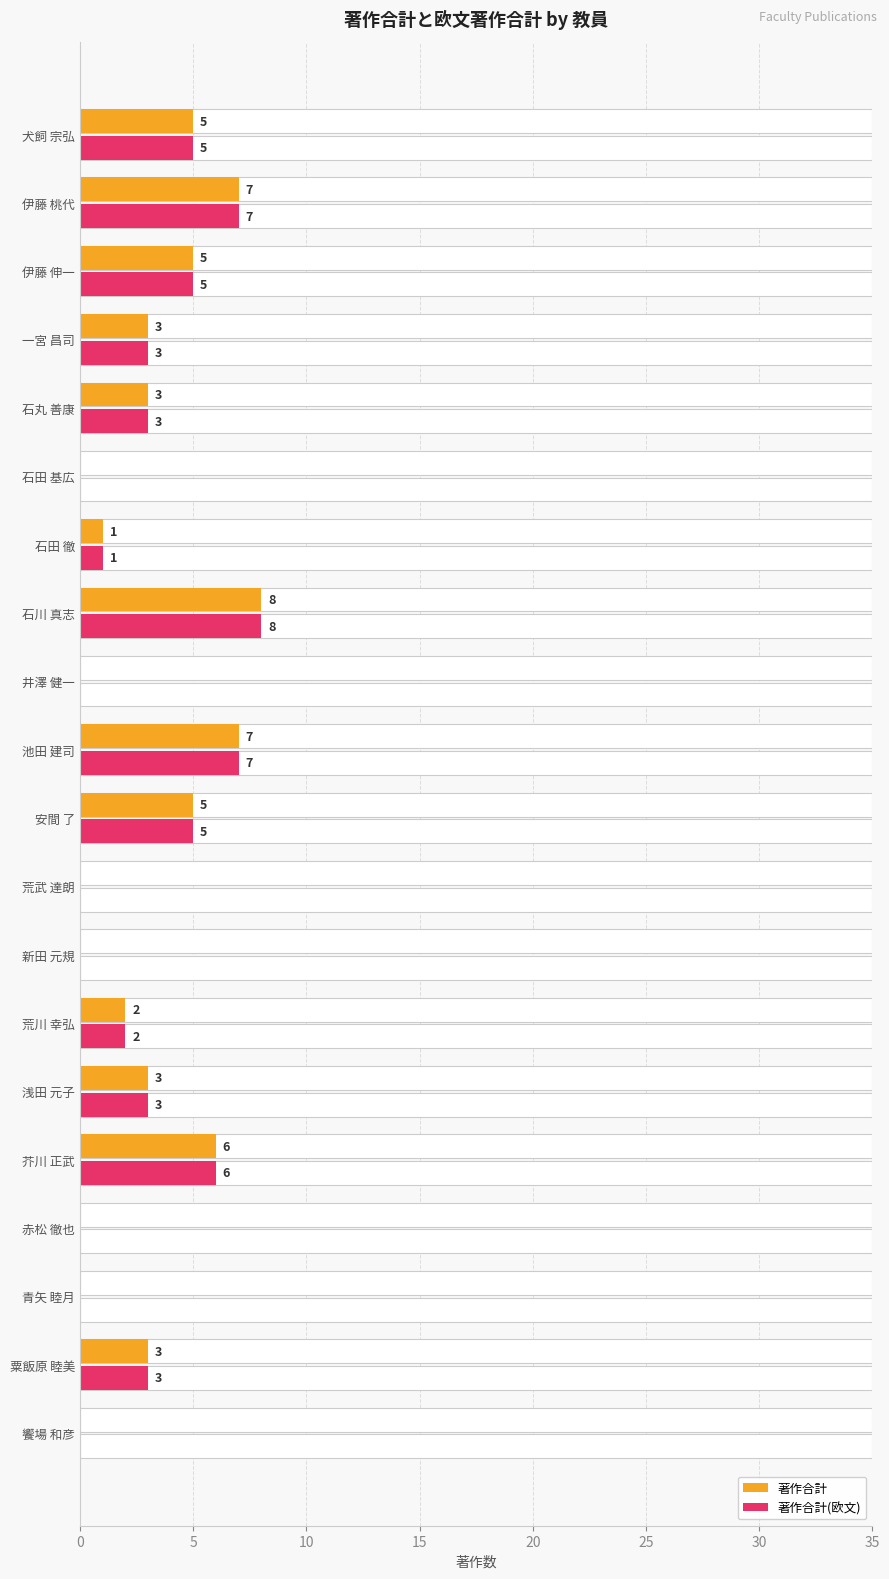

Reading left to right, what are all the values shown in this chart?

著作合計: 0	3	0	0	6	3	2	0	0	5	7	0	8	1	0	3	3	5	7	5
著作合計(欧文): 0	3	0	0	6	3	2	0	0	5	7	0	8	1	0	3	3	5	7	5